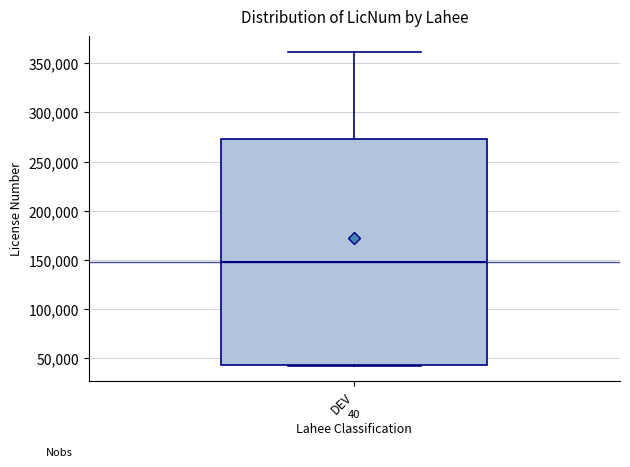

Read this box plot against the y-axis: the position of the median line, the range covered by the box, and the ends of both whiskers. The values are not printed on the chart, so give them approximately, as read against the axis.

median 150000, box 45000 to 275000, whiskers 45000 to 360000